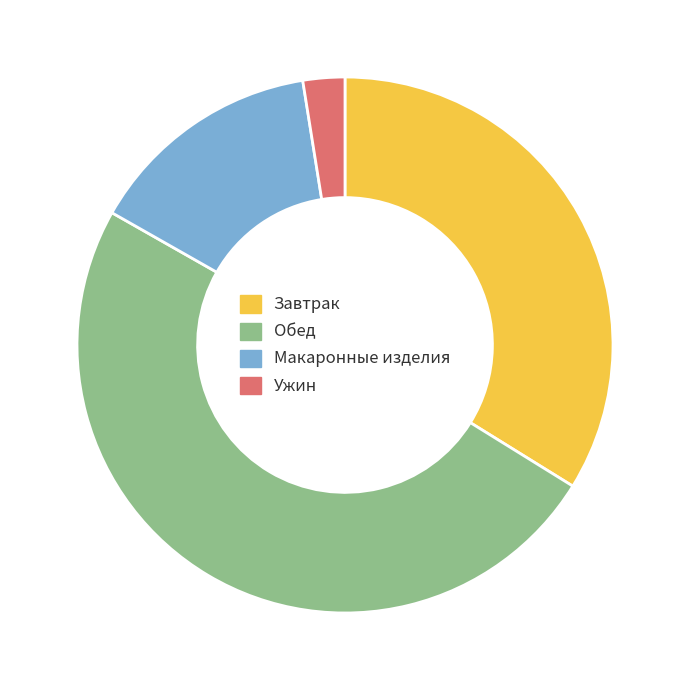

True or false: Макаронные изделия accounts for 27% of the total.

False